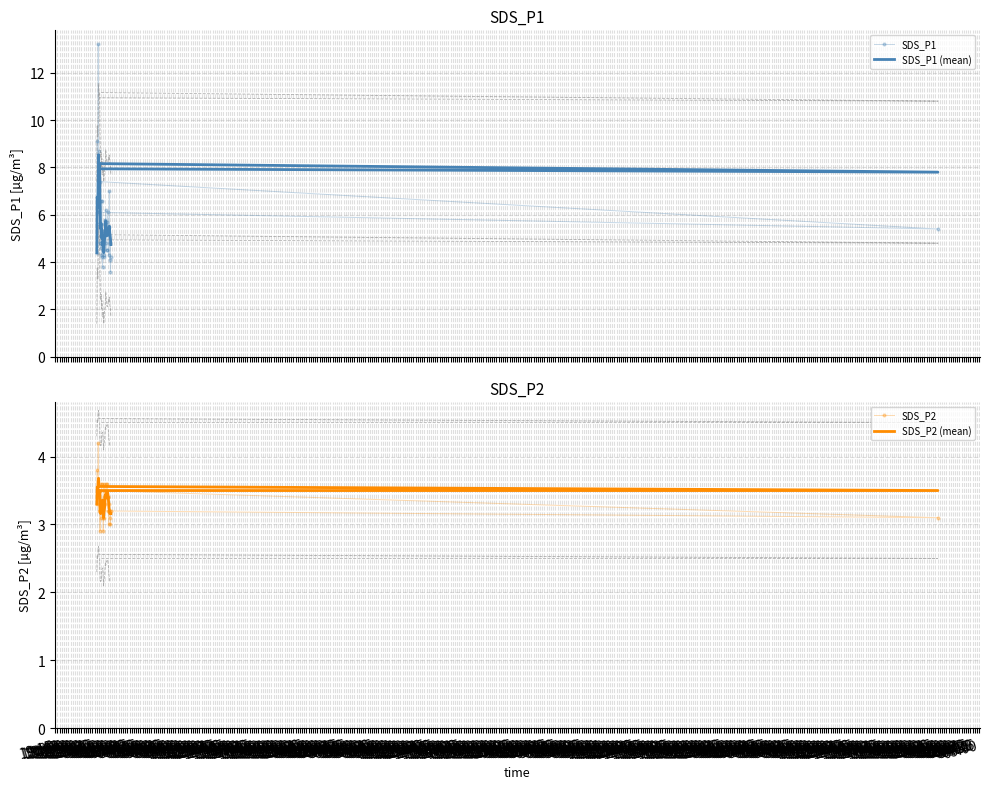

The SDS_P1 series shows 8.3 at 20:00. True or false?

False